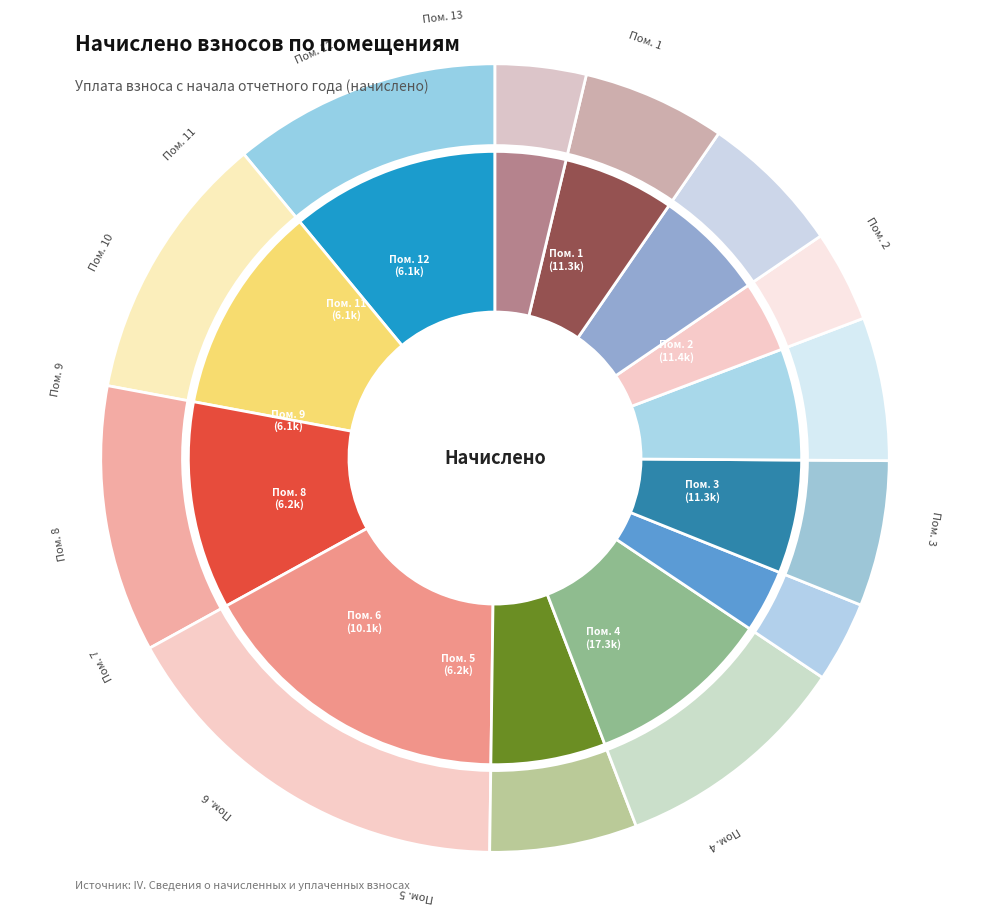

Combined, what portion of the pie is 10 and 1?

14.7%